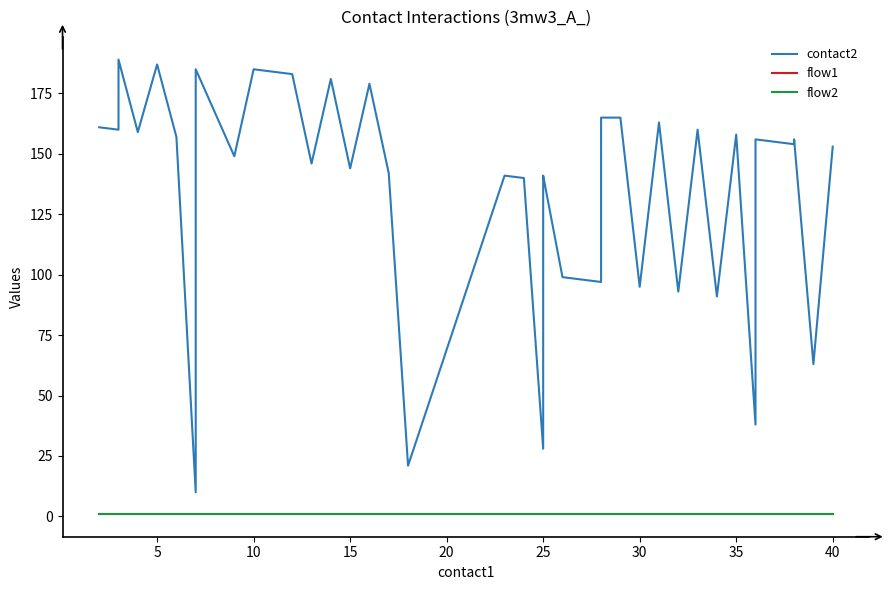

True or false: flow2 and contact2 cross at least once.

False